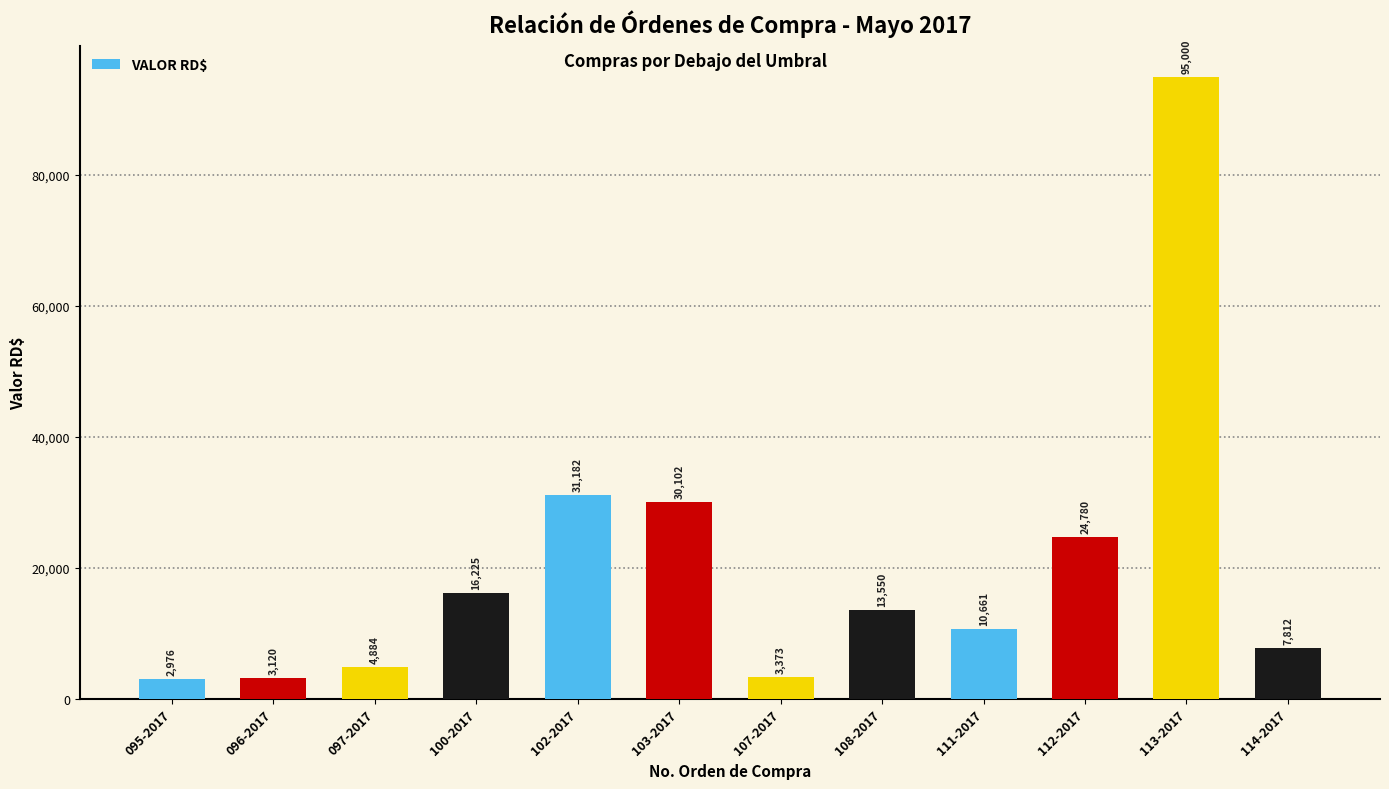

At which category does the chart reach its peak across all series?

113-2017